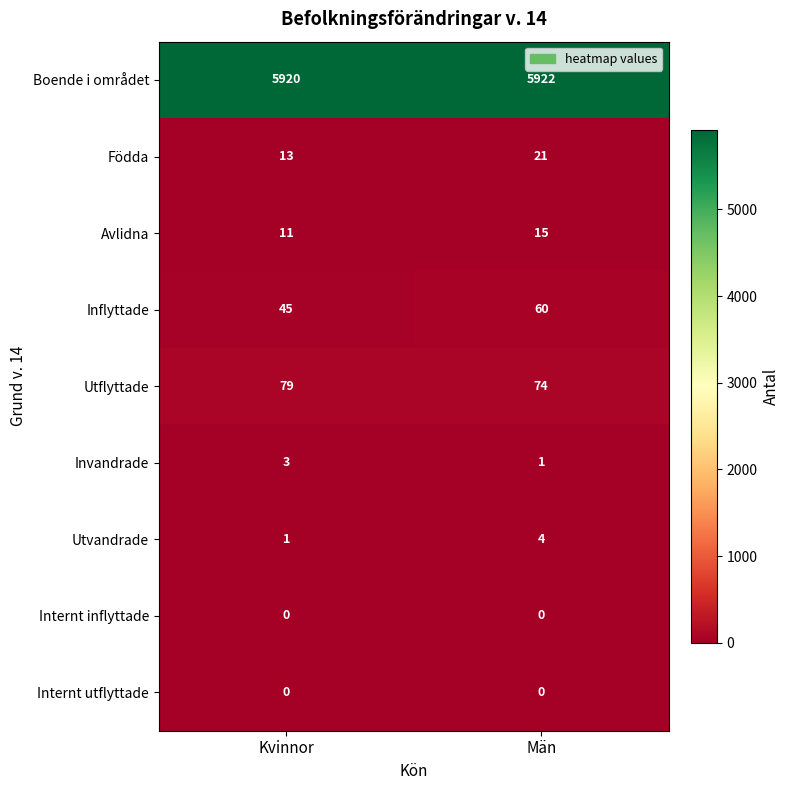

What is the maximum value shown in the chart?

5922